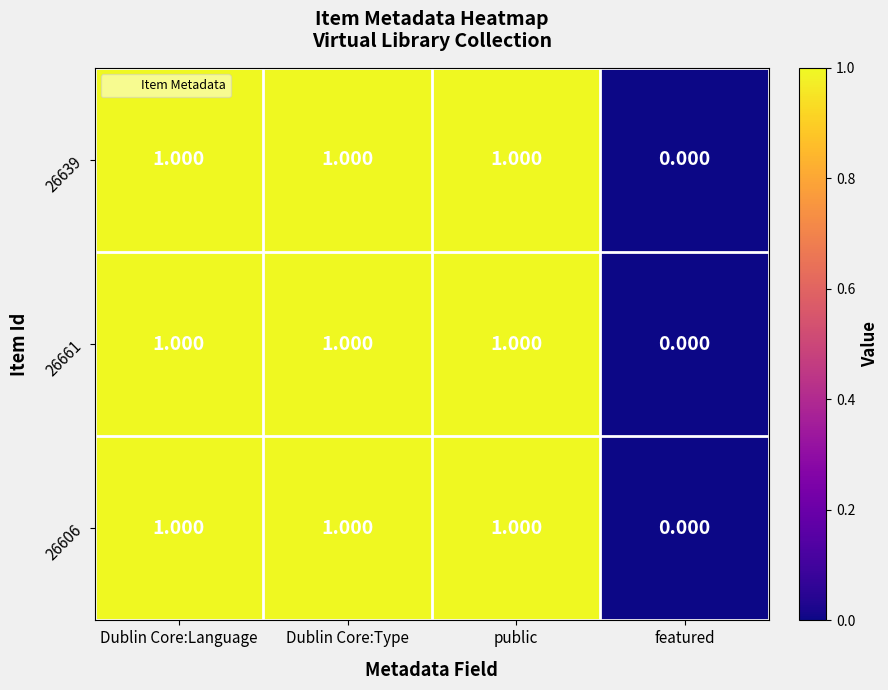

Which category has the lowest value in the 26639 series?

featured